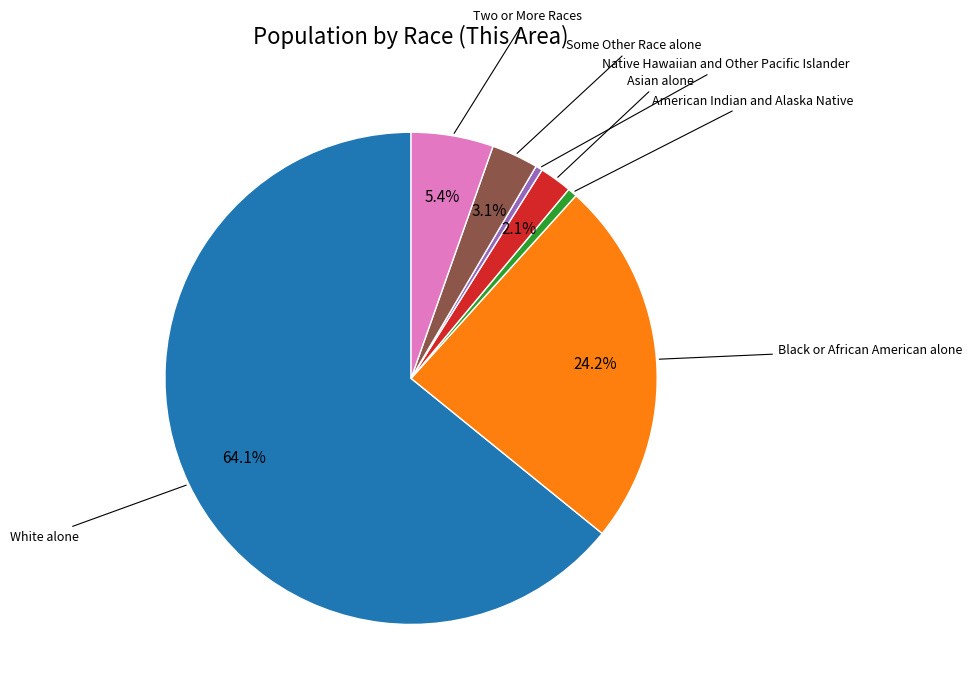

Is White alone the majority of the pie?

Yes